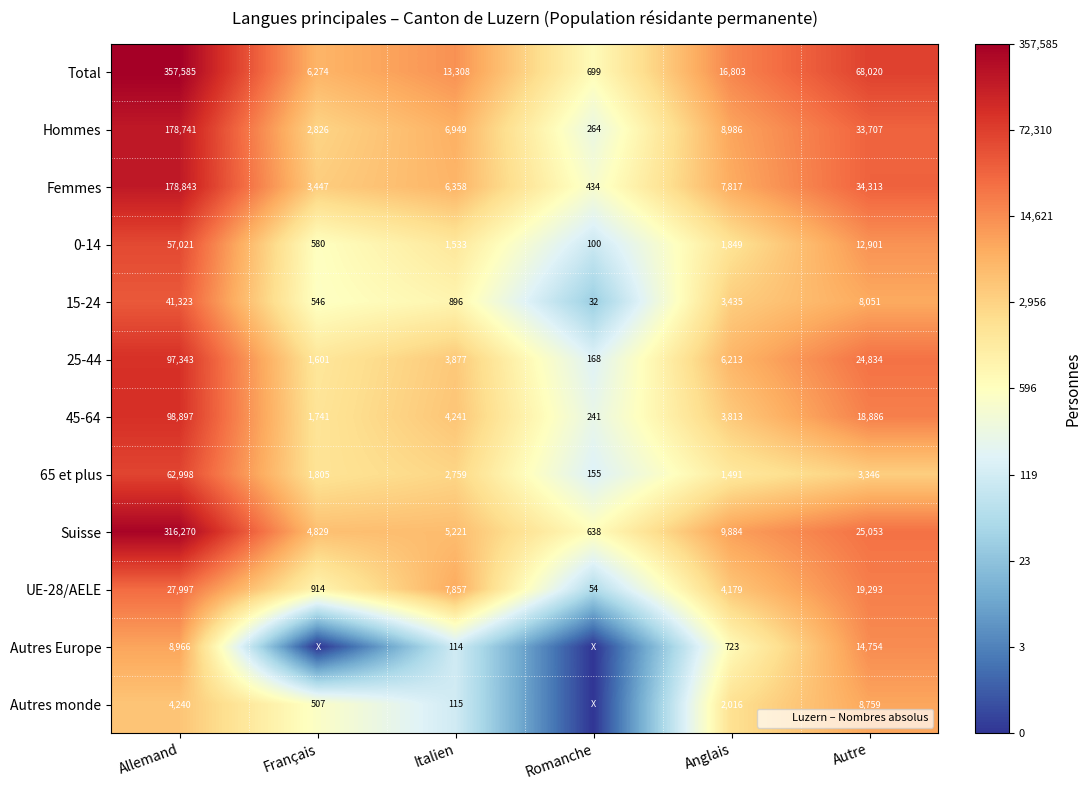

Rank the series by their maximum value, from highest to lowest.

Total, Suisse, Femmes, Hommes, 45-64, 25-44, 65 et plus, 0-14, 15-24, UE-28/AELE, Autres Europe, Autres monde